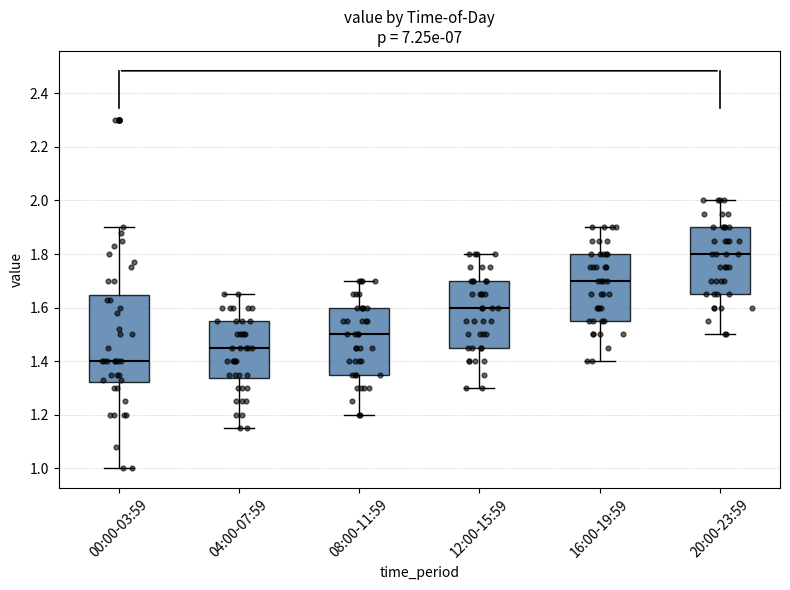

Comparing the boxes themselves (not the whiskers), which one is the tallest?

00:00-03:59